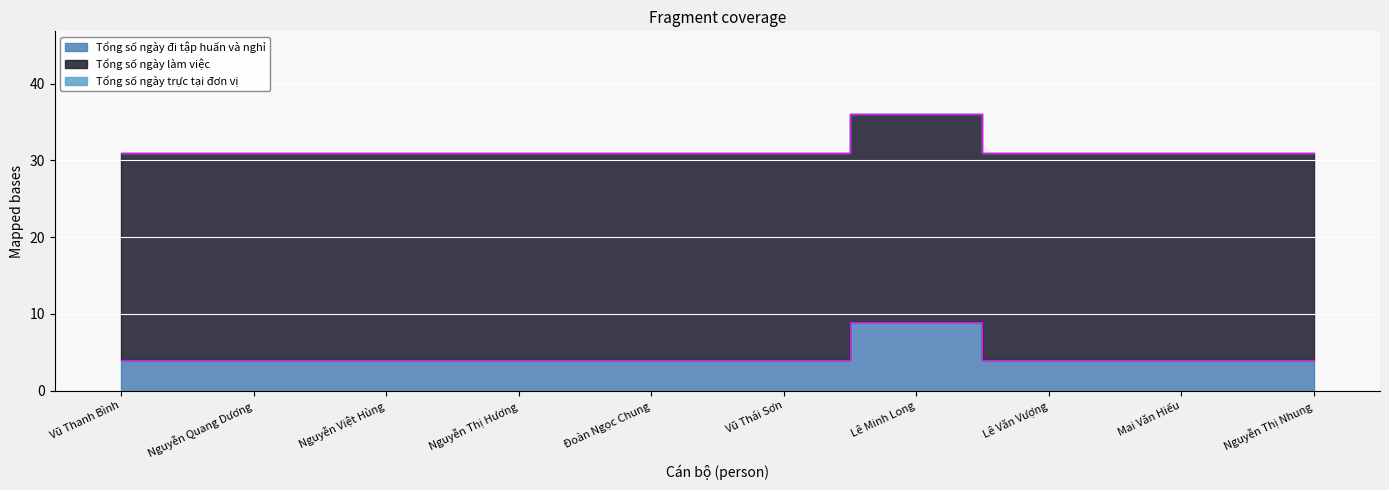

How many distinct data groups are displayed?

3